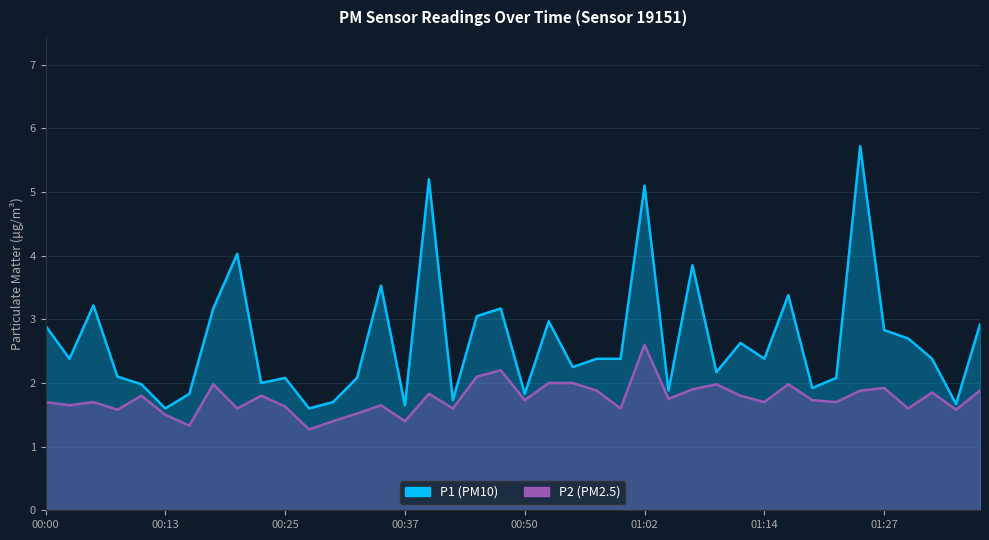

In P2, how many points are higher than both neighbors (excluding endpoints)?

12